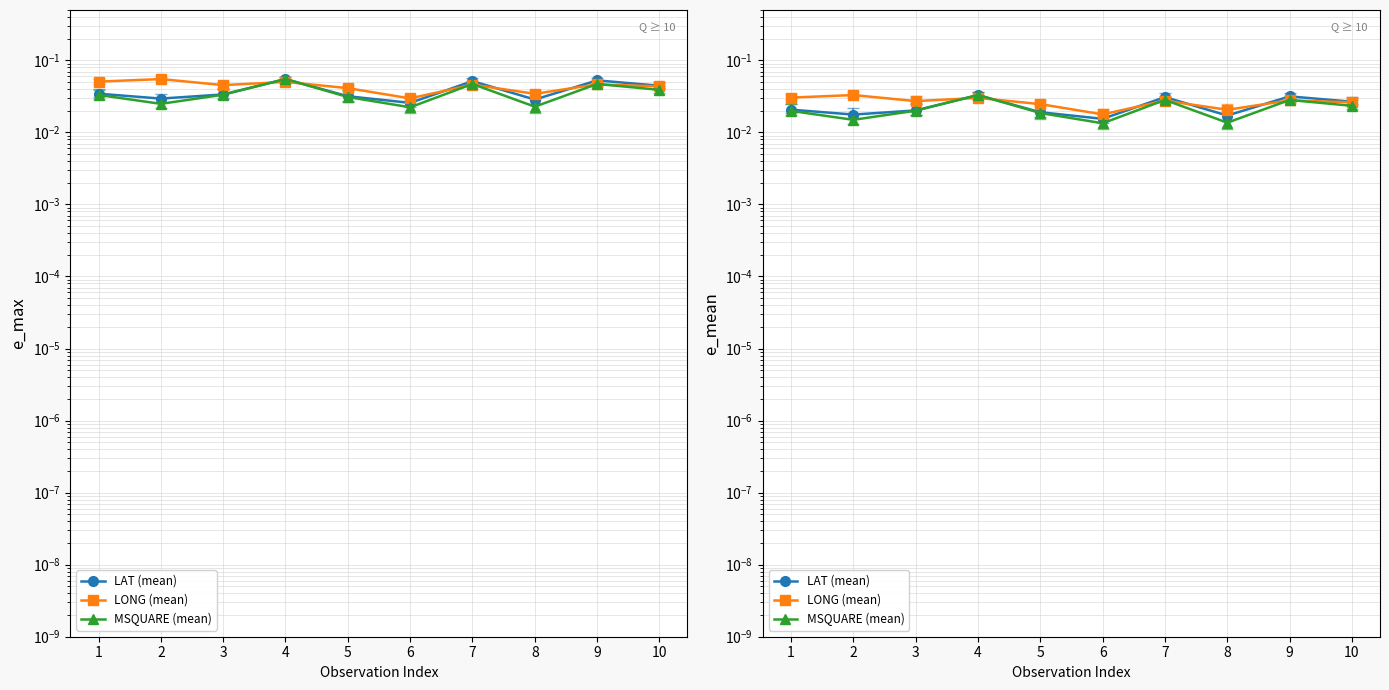

At which category does the chart reach its peak across all series?

4